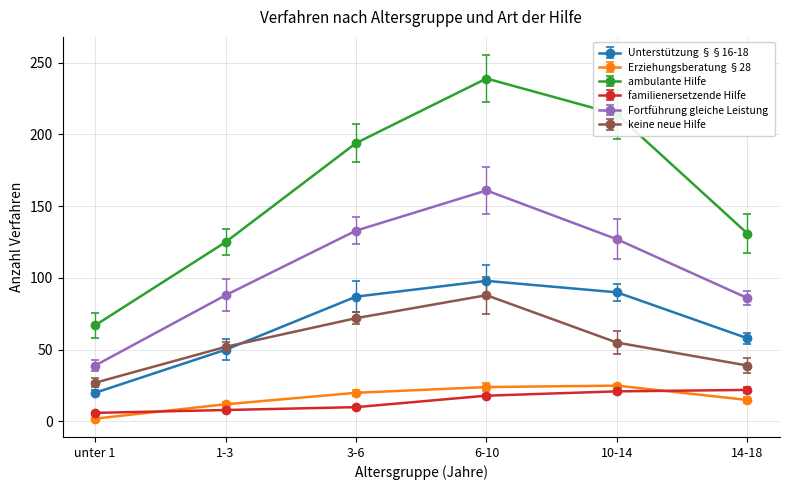

How many lines are shown in the chart?

6